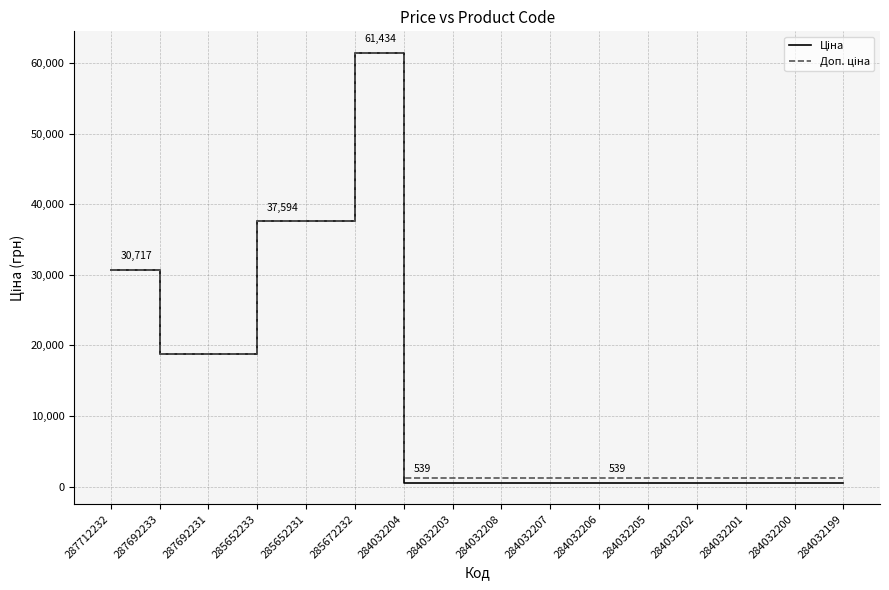

Which category has the highest value across all series?

285672232